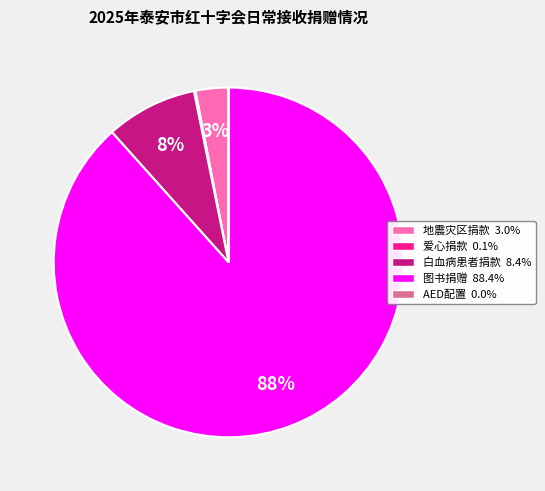

Is there any slice that represents more than half of the pie?

Yes